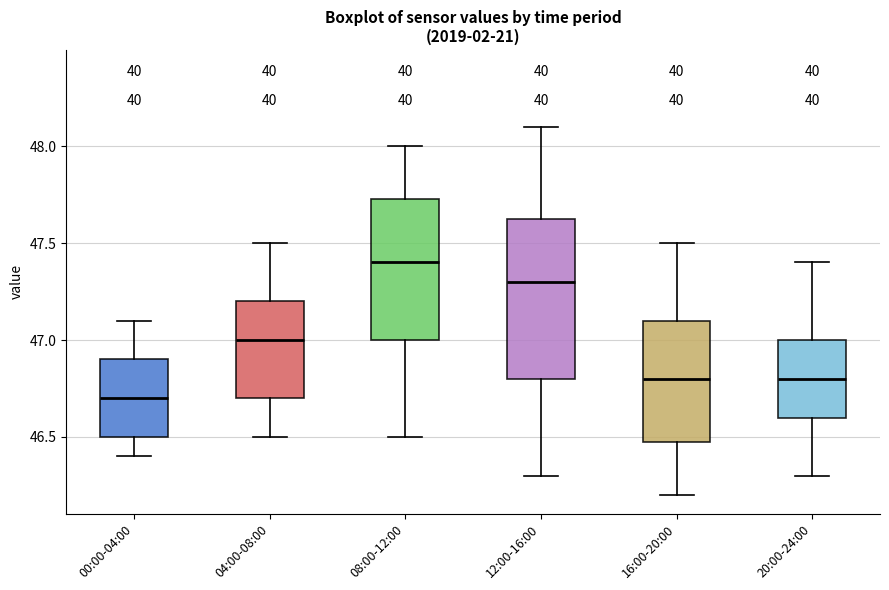

Which box is the tallest, from its lower edge to its upper edge?

12:00-16:00